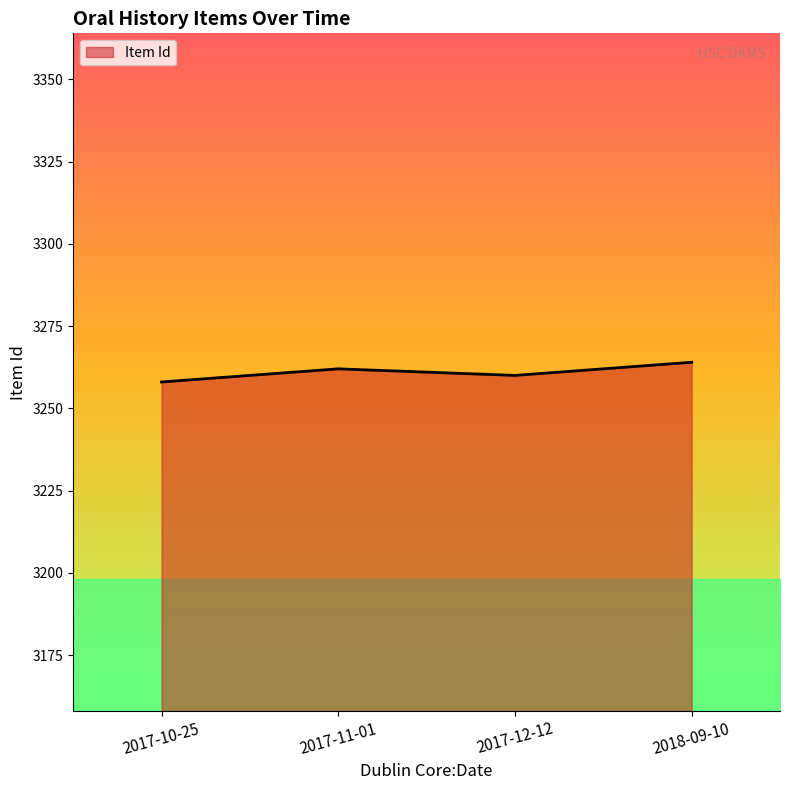

The value at 2017-10-25 is 1590. True or false?

False